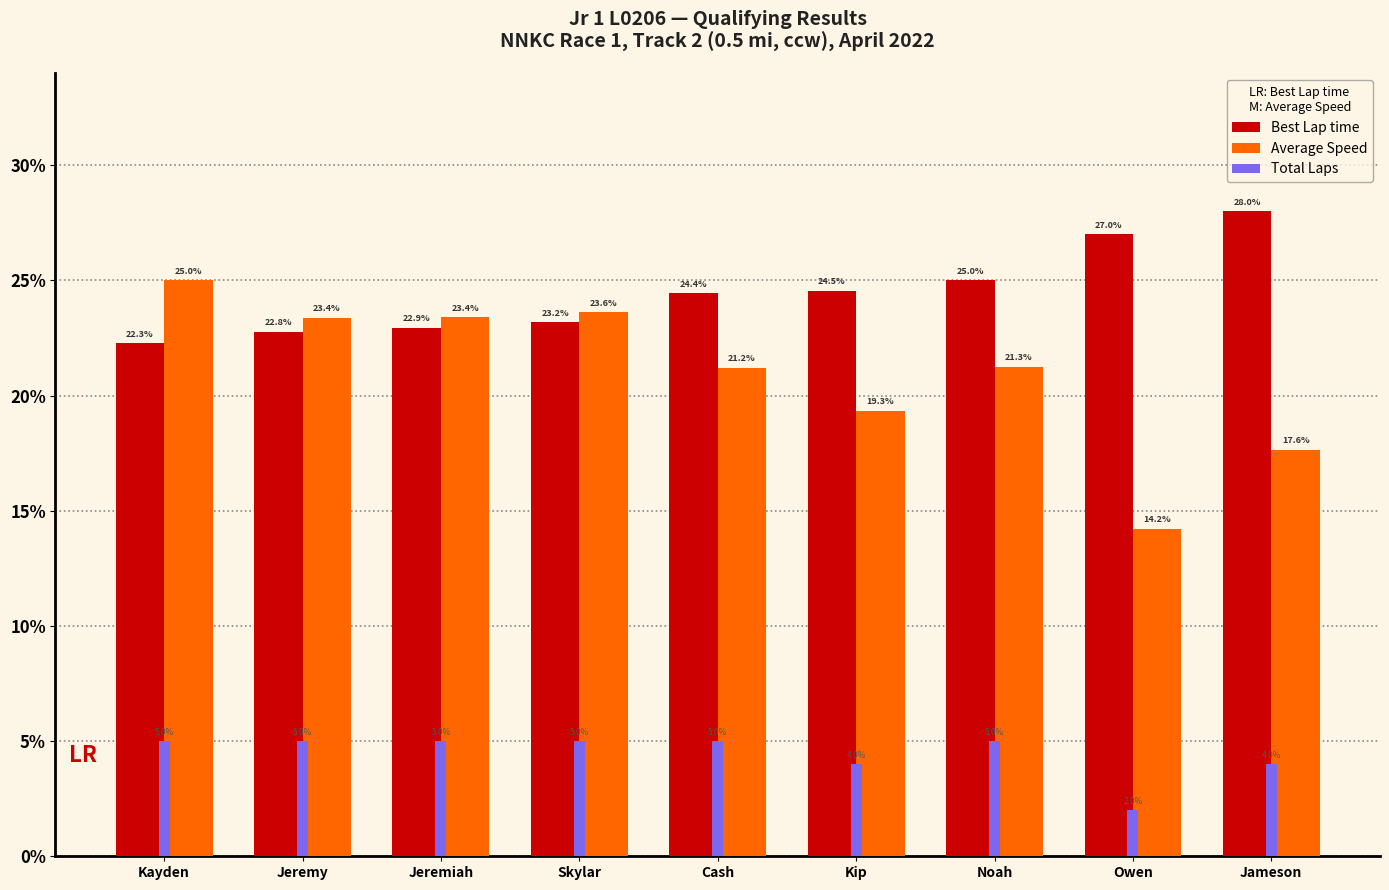

Is it true that Total Laps equals 1.2 at Jeremy?

False